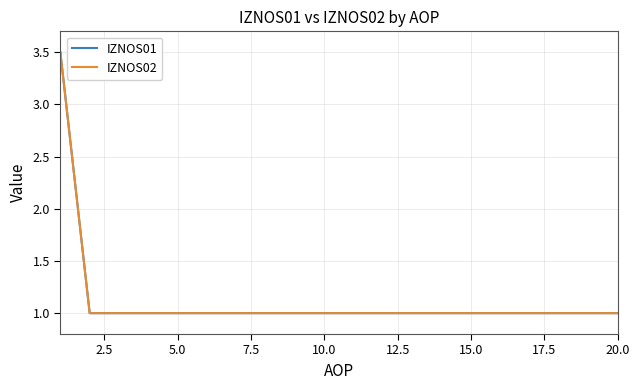

Reading right to left, list all the values displayed in this chart.

IZNOS01: 1.0	1.0	1.0	1.0	1.0	1.0	1.0	1.0	1.0	1.0	1.0	1.0	1.0	1.0	1.0	1.0	1.0	1.0	1.0	3.5
IZNOS02: 1.0	1.0	1.0	1.0	1.0	1.0	1.0	1.0	1.0	1.0	1.0	1.0	1.0	1.0	1.0	1.0	1.0	1.0	1.0	3.5